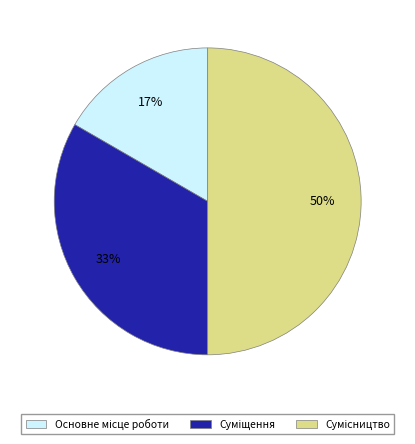

To the nearest percent, what is the difference between the largest and smallest slice percentages?

33%